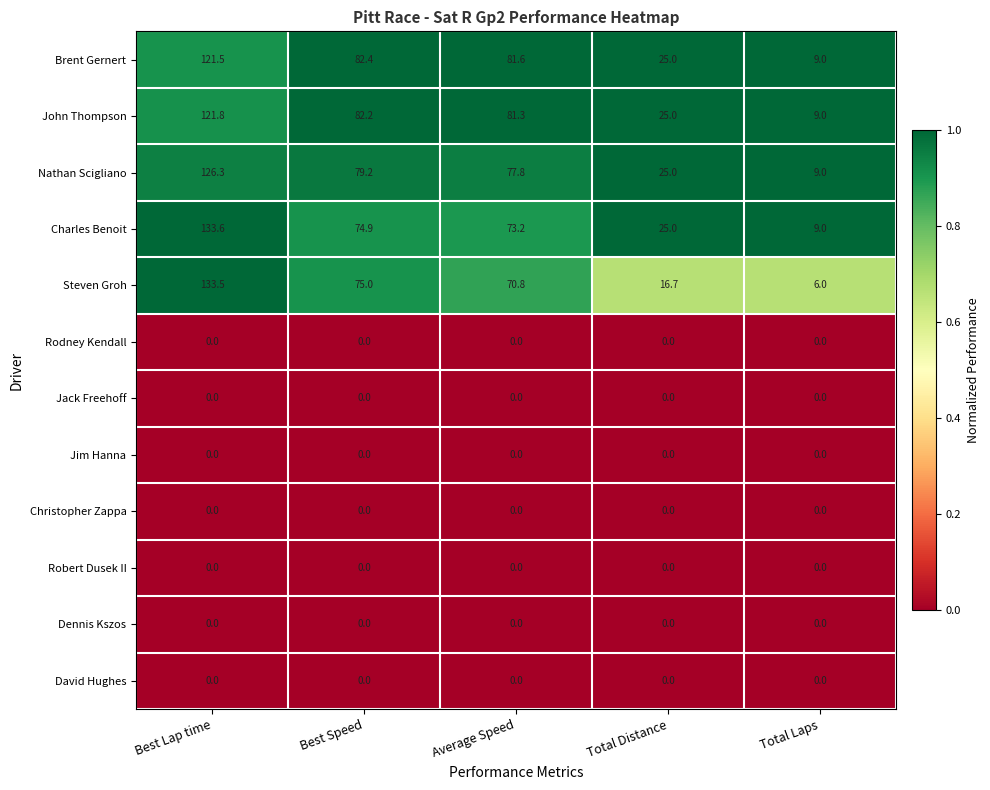

What is the difference between the highest and lowest values at Total Distance?

25.0